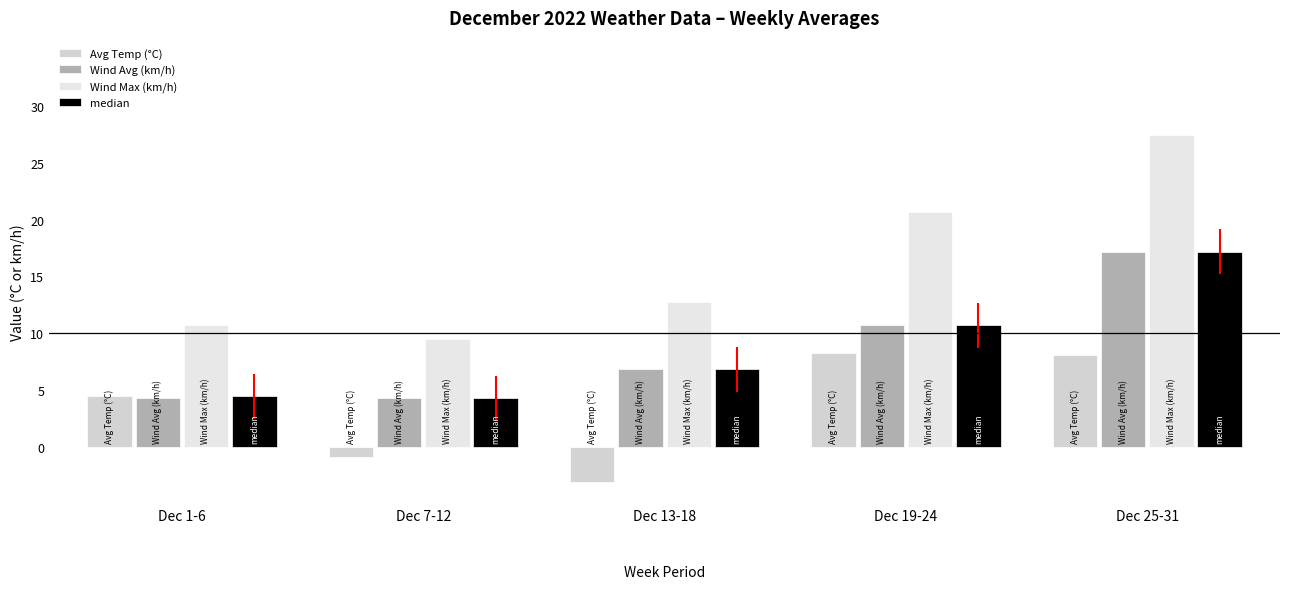

How many series are shown in this chart?

4